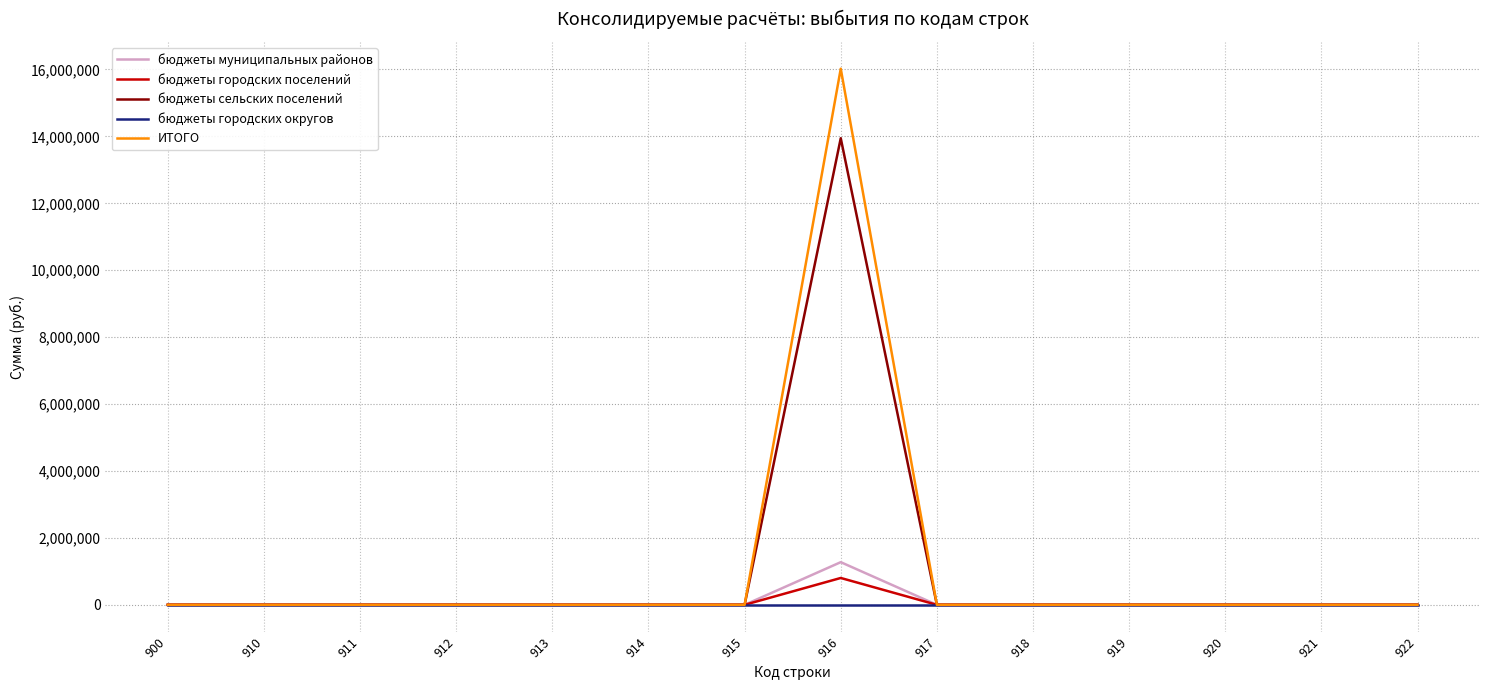

How many categories are shown in the chart?

14